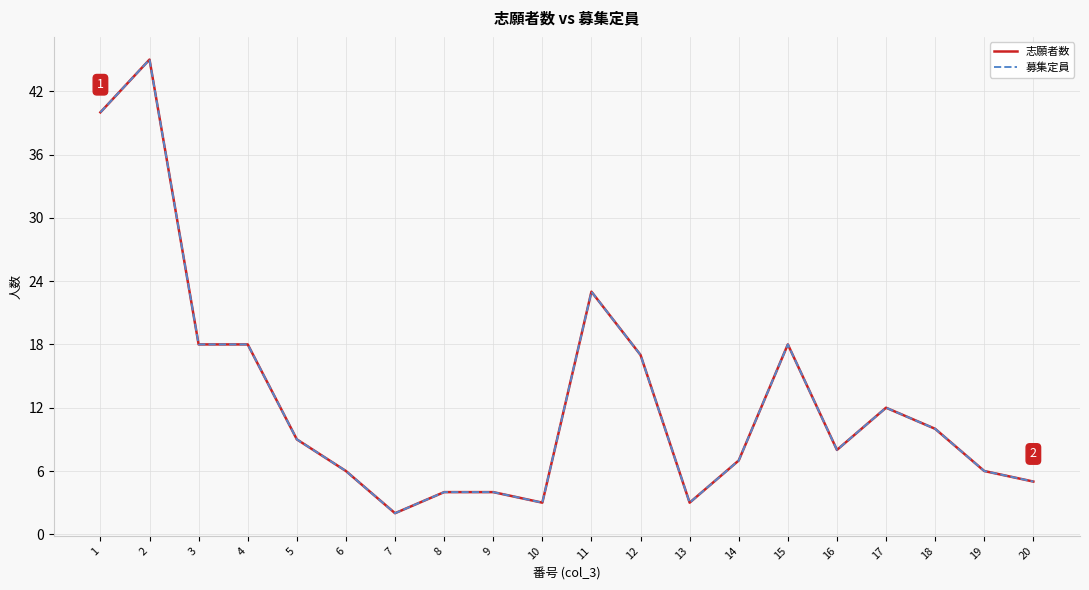

At how many categories does at least one series exceed 33?

2